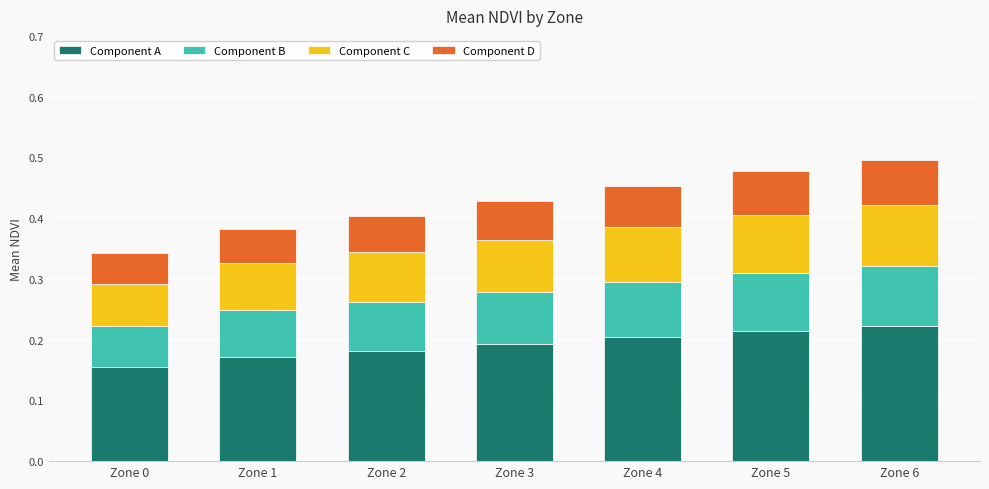

How many bars are there in total?

7